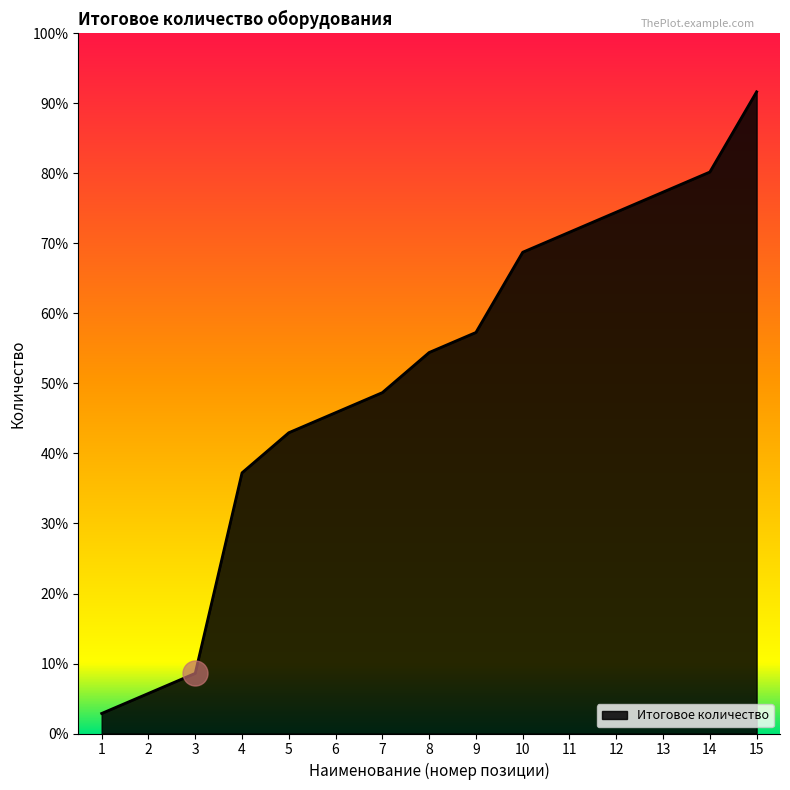

Does the chart display data point markers on the line(s)?

No